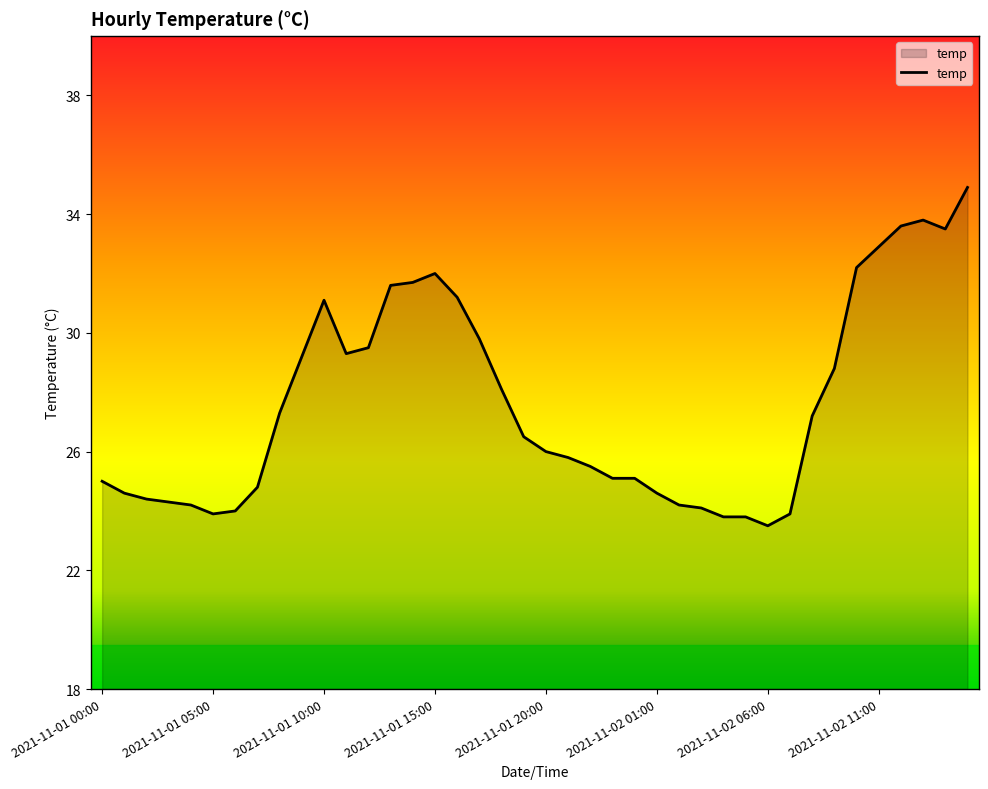

What is the greatest value displayed?

34.9